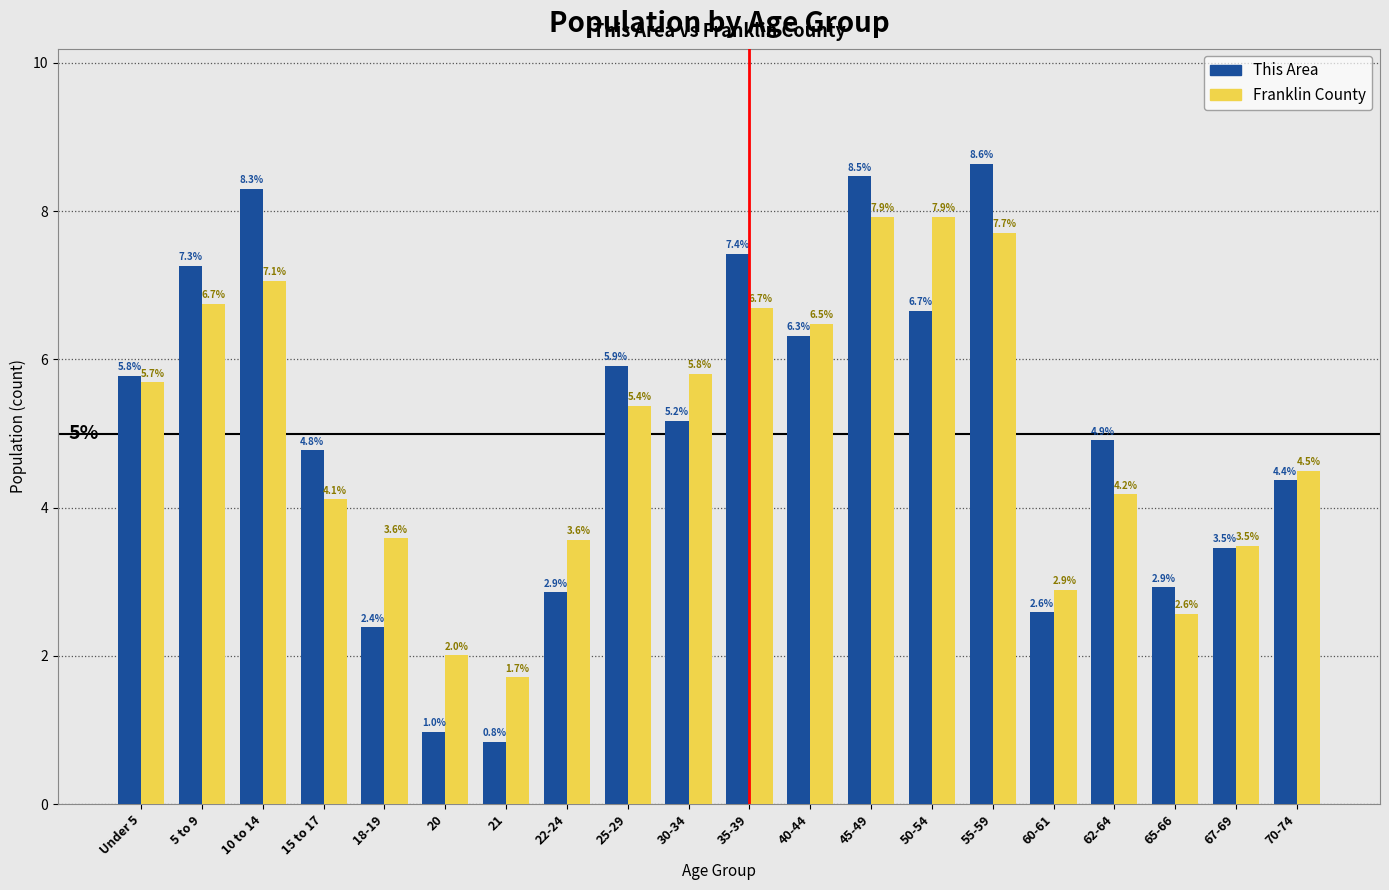

Reading left to right, extract all data points from this chart.

This Area: 5.8	7.3	8.3	4.8	2.4	1.0	0.8	2.9	5.9	5.2	7.4	6.3	8.5	6.7	8.6	2.6	4.9	2.9	3.5	4.4
Franklin County: 5.7	6.7	7.1	4.1	3.6	2.0	1.7	3.6	5.4	5.8	6.7	6.5	7.9	7.9	7.7	2.9	4.2	2.6	3.5	4.5